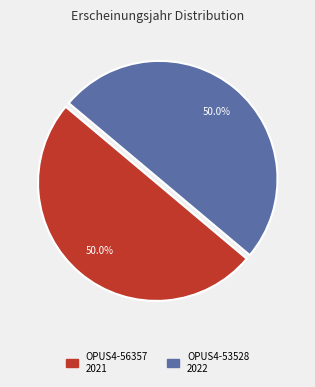

To the nearest percent, what percentage of the pie is OPUS4-56357?

50%